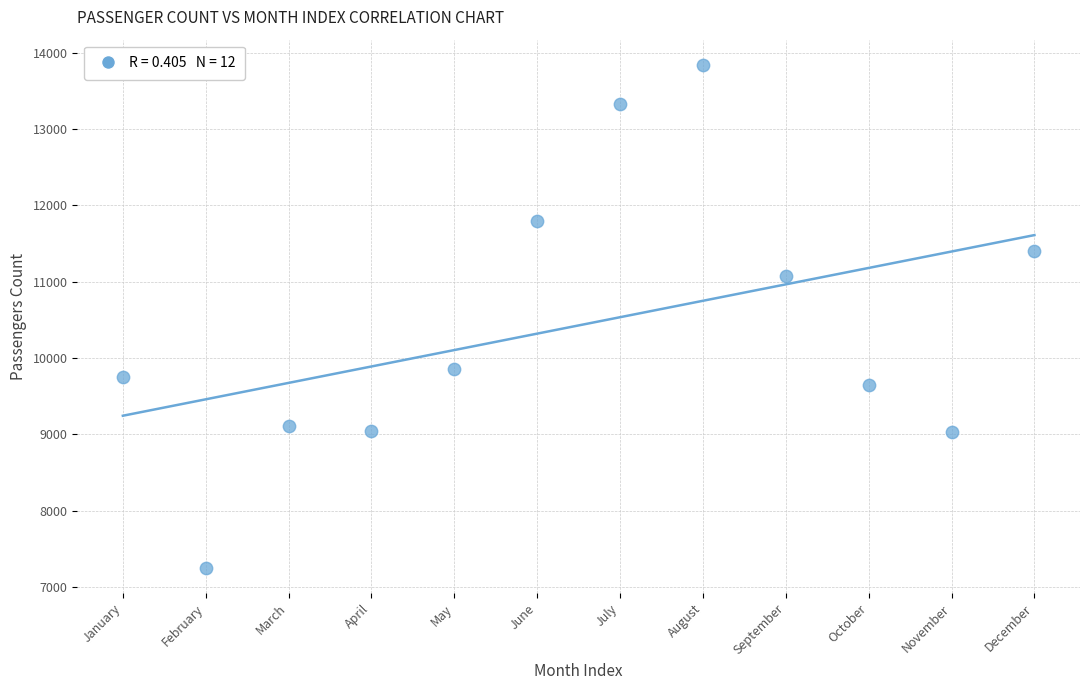

What Y value in the scatter plot is closest to 10548?

11077